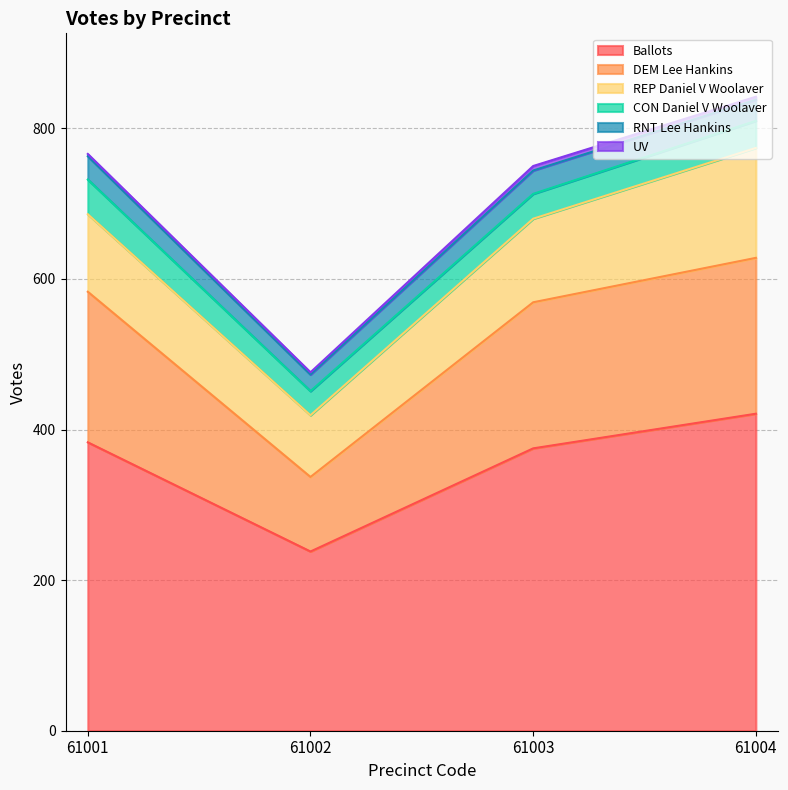

True or false: Ballots and UV cross at least once.

False